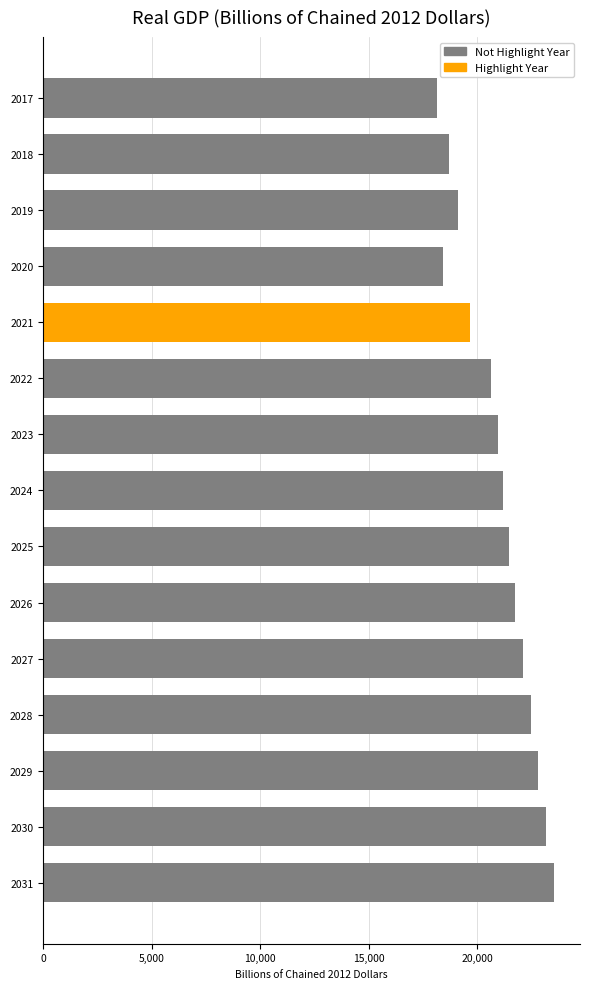

The Not Highlight Year series shows 12222.1 at 2028. True or false?

False